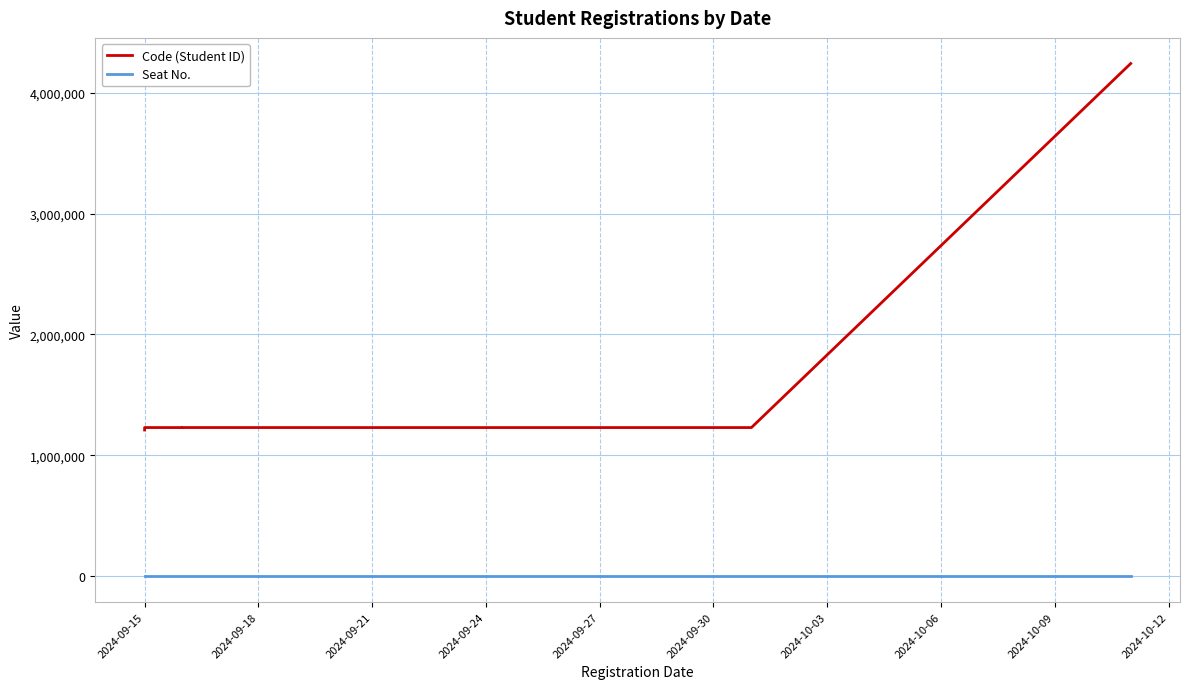

What is the label of the 12th point from the right?

2024-09-15